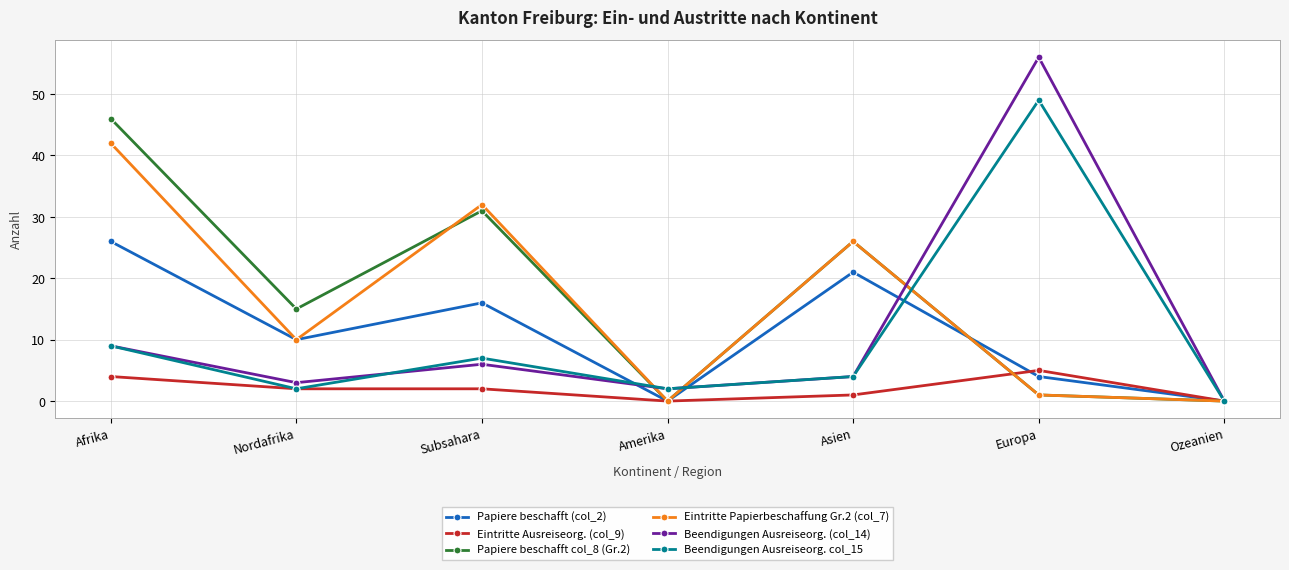

What is the average value of the Beendigungen Ausreiseorg. col_15 series?

10